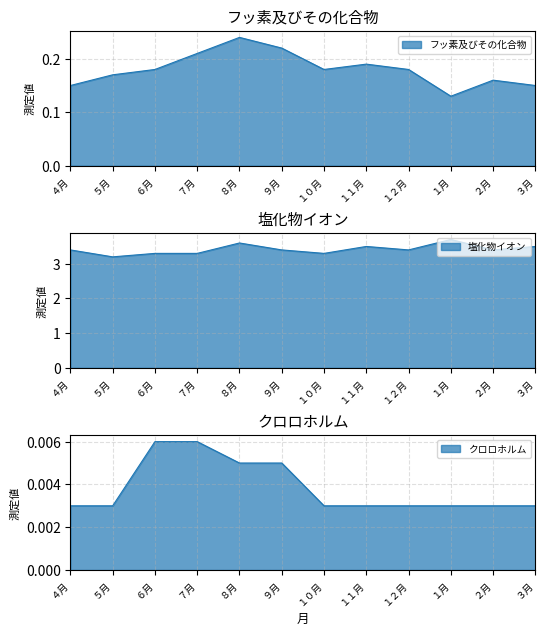

True or false: クロロホルム has more than 1 interior local peaks.

False